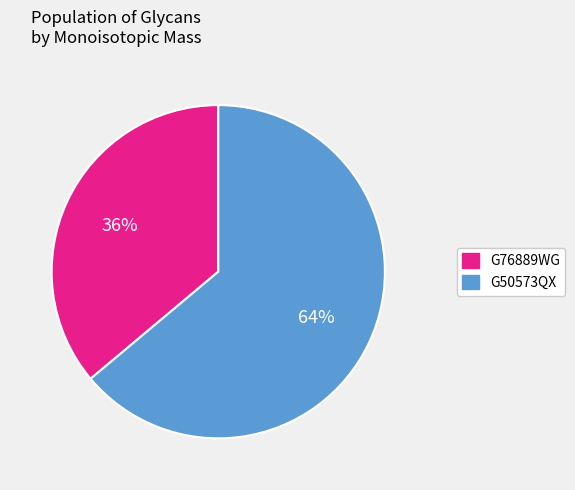

How many segments does this pie chart have?

2